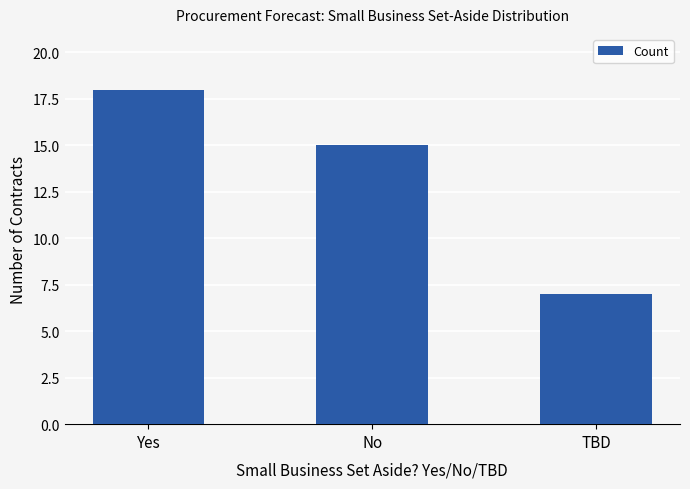

Between Yes and TBD, which is larger?

Yes